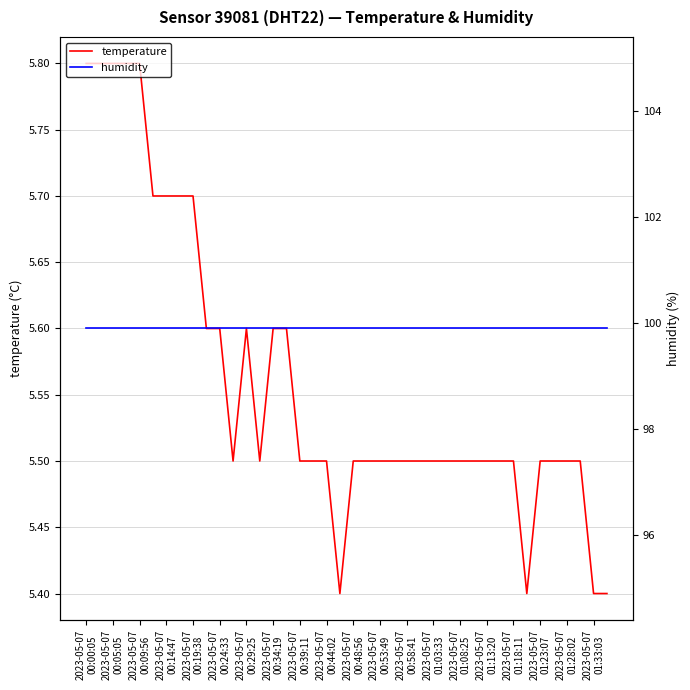

What is the highest value of the temperature series?

5.8